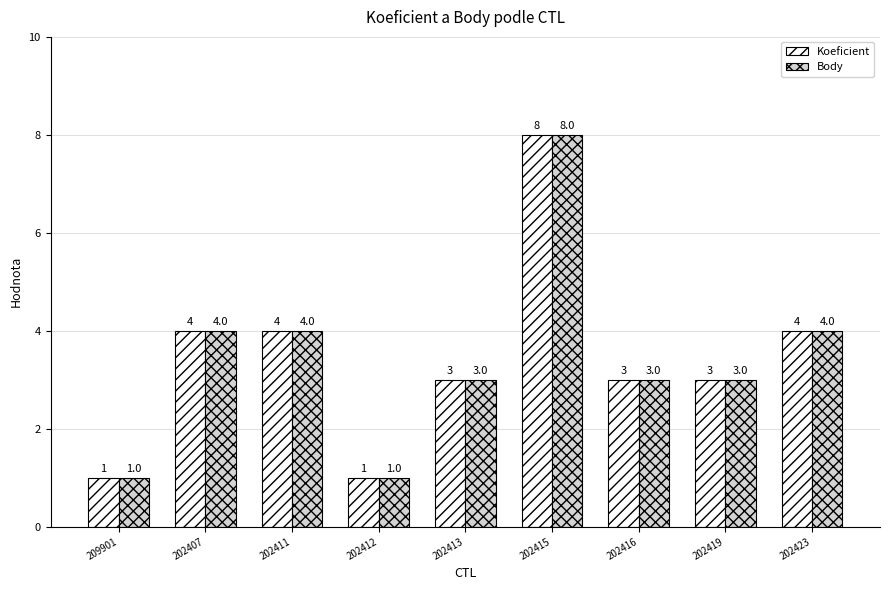

What is the difference between the Body values at 202411 and 202412?

3